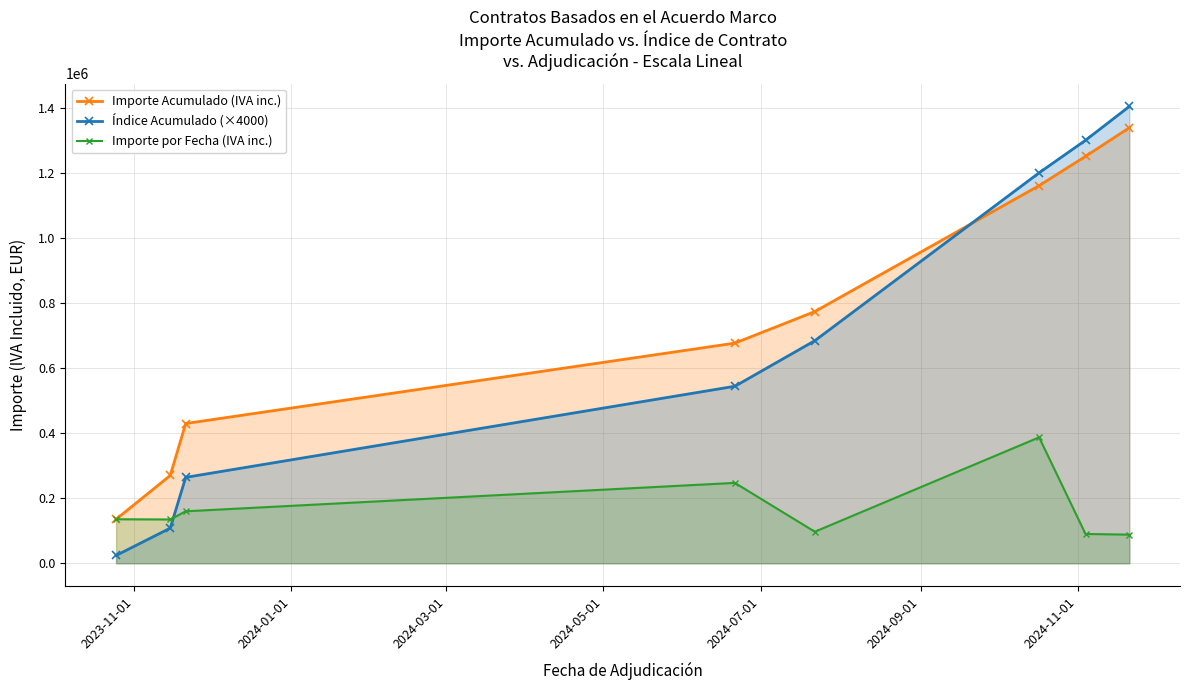

Reading left to right, extract all data points from this chart.

Importe Acumulado (IVA inc.): 135225.1	269813.4	429518.8	676580.0	773551.6	1160562.2	1250676.5	1338676.6
Índice Acumulado (×4000): 24000.0	108000.0	264000.0	544000.0	684000.0	1200000.0	1300000.0	1404000.0
Importe por Fecha (IVA inc.): 135225.1	134588.3	159705.4	247061.2	96971.6	387010.7	90114.3	88000.0